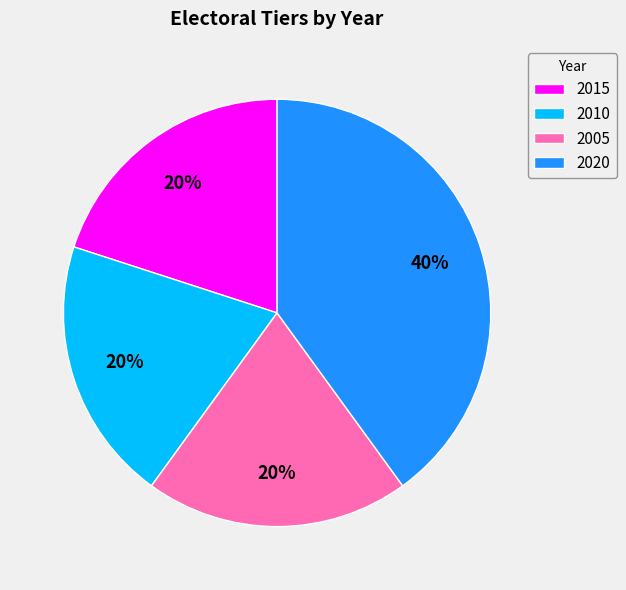

How many segments does this pie chart have?

4